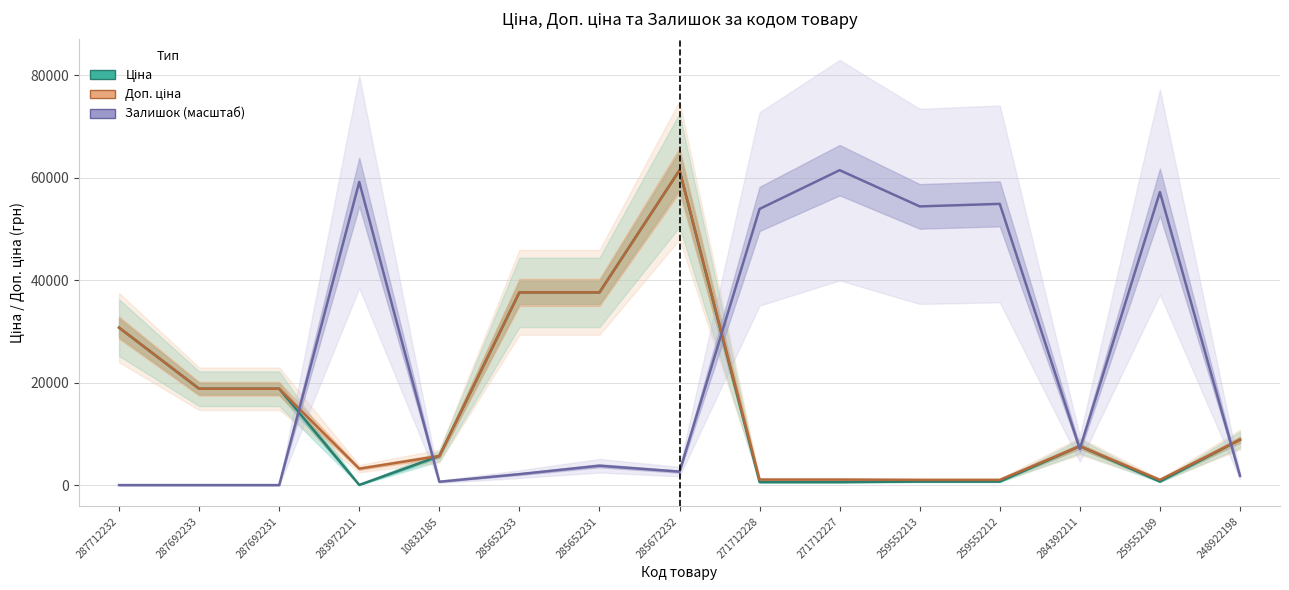

At which label is Доп. ціна closest to 31229?

287712232